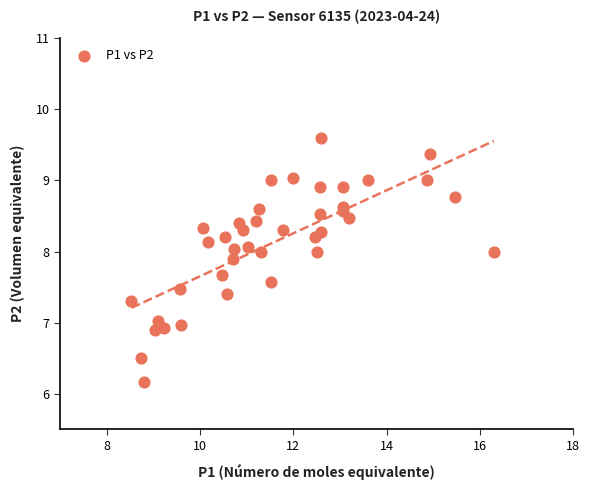

What is the range of X values (max minus min)?

7.8